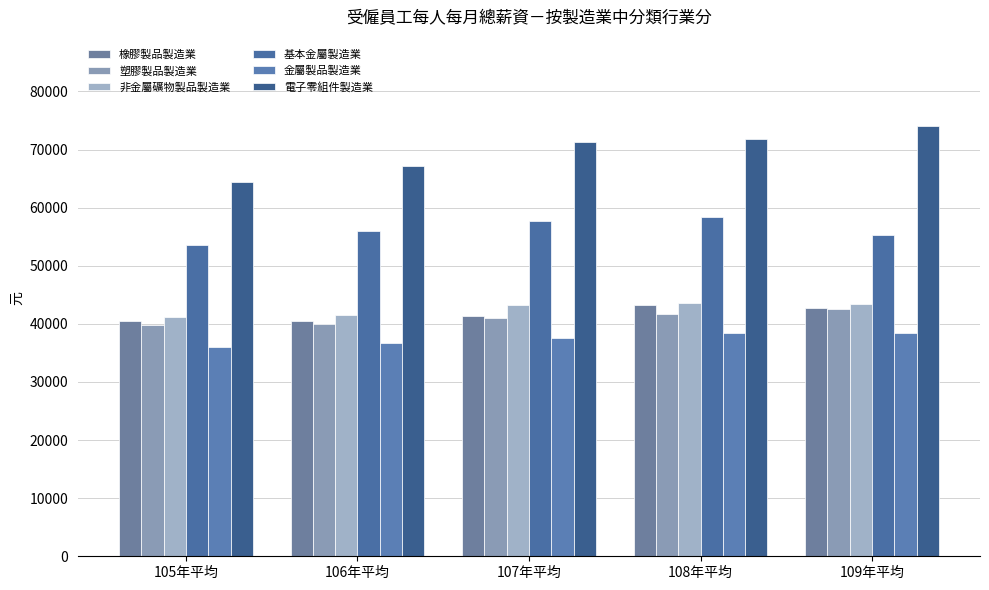

What is the minimum value shown in the chart?

35948